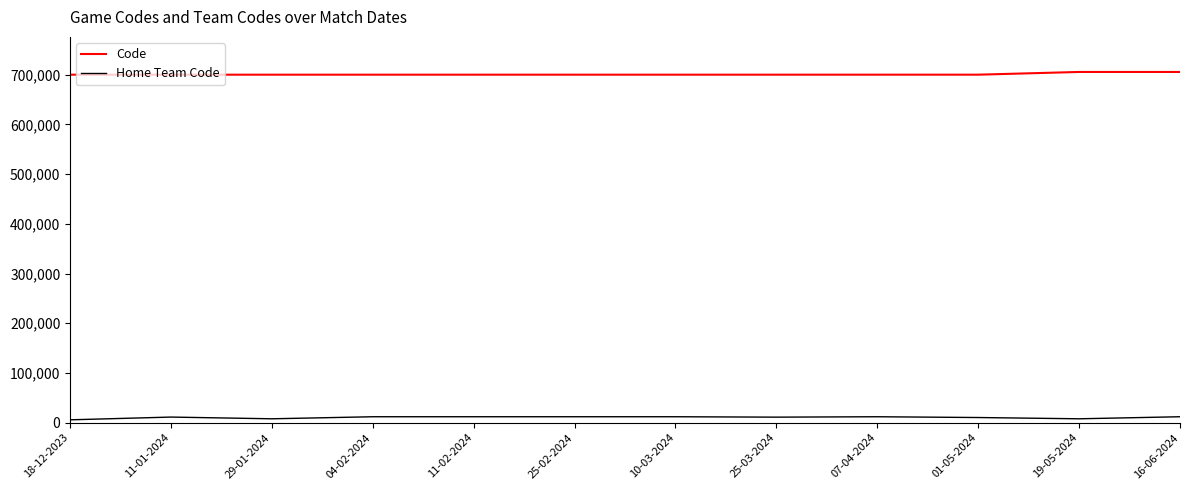

Is it true that Code equals 700010 at 04-02-2024?

True